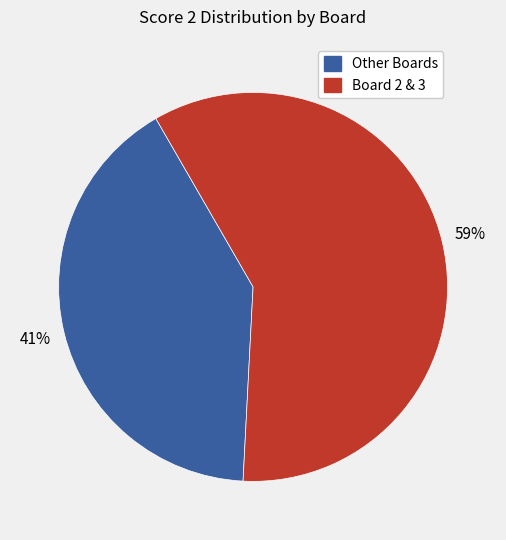

Is there any slice that represents more than half of the pie?

Yes